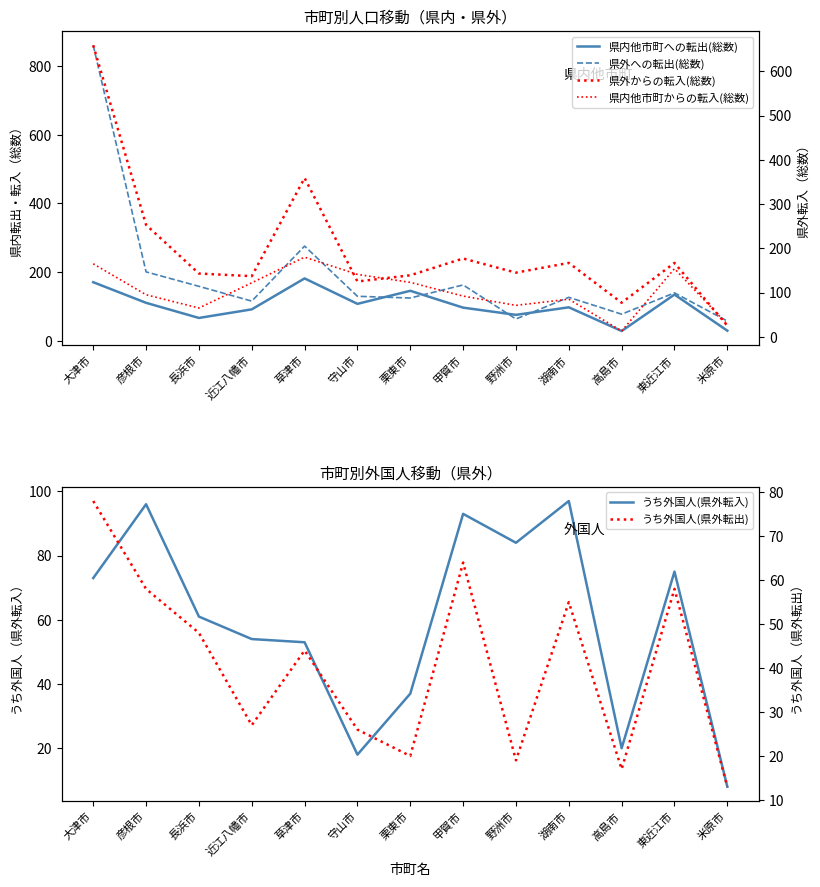

How many interior local valleys does the 県外への転出(総数) series have?

4